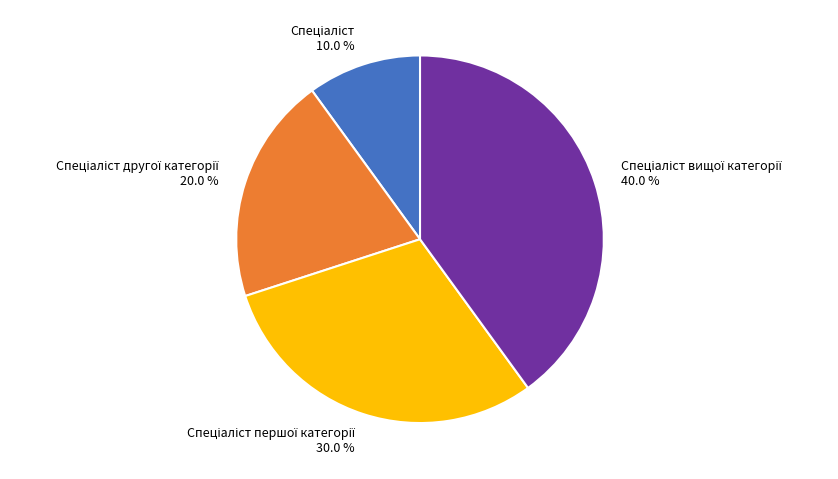

Does any single category account for the majority?

No